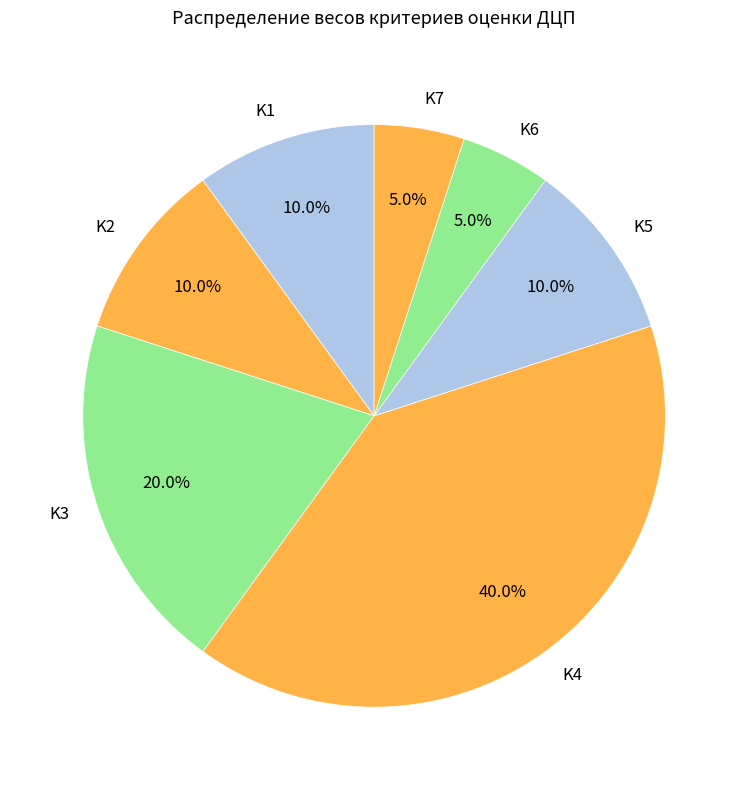

Count the number of slices in the pie.

7